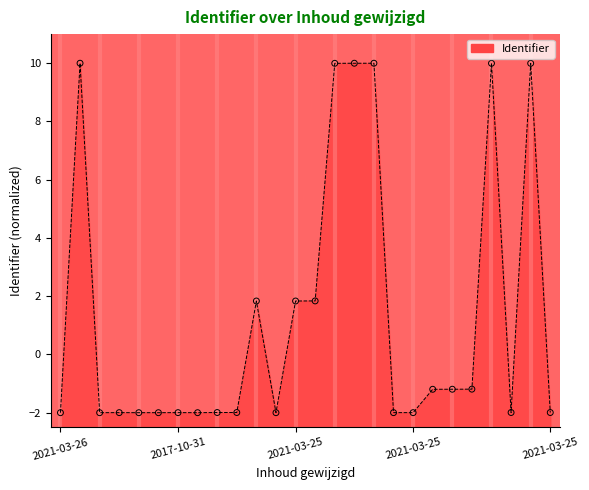

What is the change in value from 2021-03-26 to 2016-09-29?

-12.0